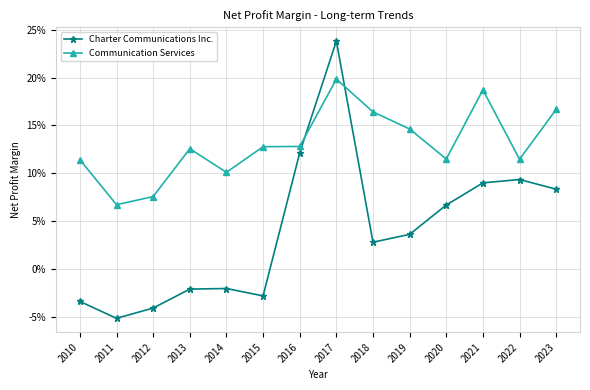

Reading left to right, extract all data points from this chart.

Charter Communications Inc.: 2010=-0.0	2011=-0.1	2012=-0.0	2013=-0.0	2014=-0.0	2015=-0.0	2016=0.1	2017=0.2	2018=0.0	2019=0.0	2020=0.1	2021=0.1	2022=0.1	2023=0.1
Communication Services: 2010=0.1	2011=0.1	2012=0.1	2013=0.1	2014=0.1	2015=0.1	2016=0.1	2017=0.2	2018=0.2	2019=0.1	2020=0.1	2021=0.2	2022=0.1	2023=0.2